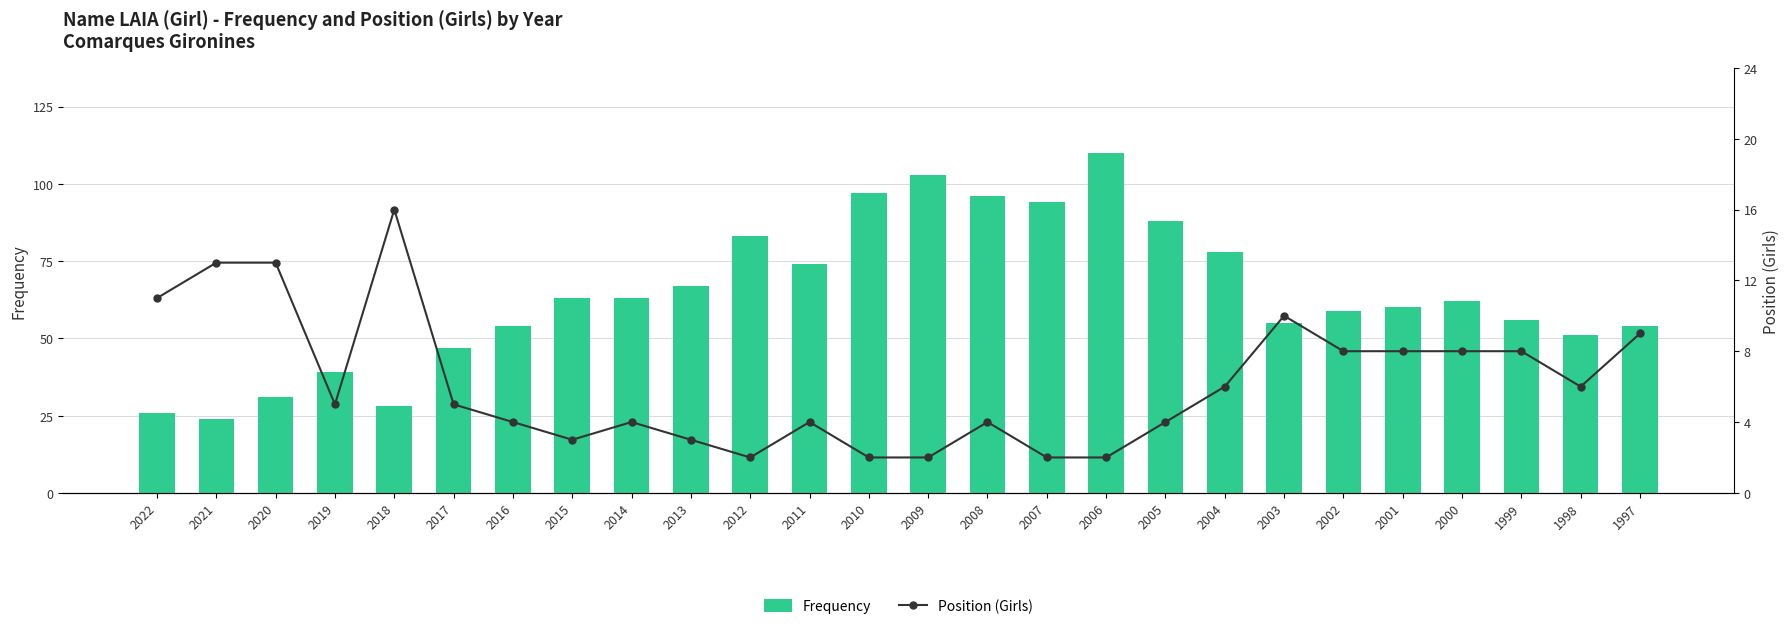

What is the average value of the Frequency series?

64